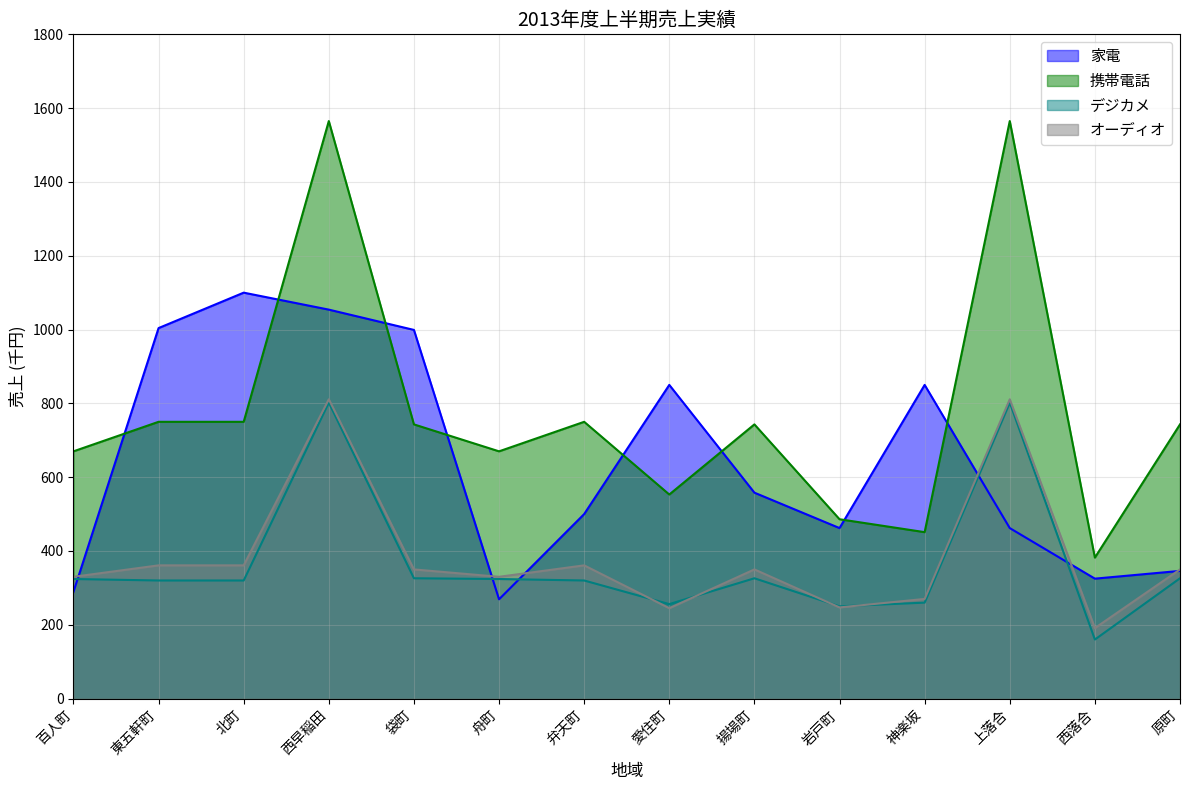

In 携帯電話, how many points are higher than both neighbors (excluding endpoints)?

4